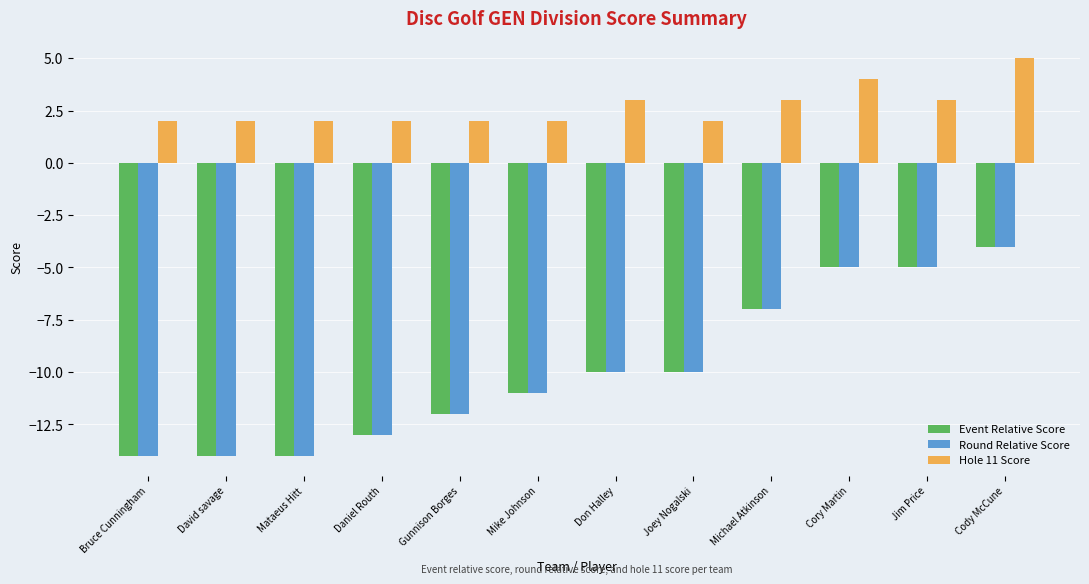

At which category is the sum across all series the highest?

Cody McCune